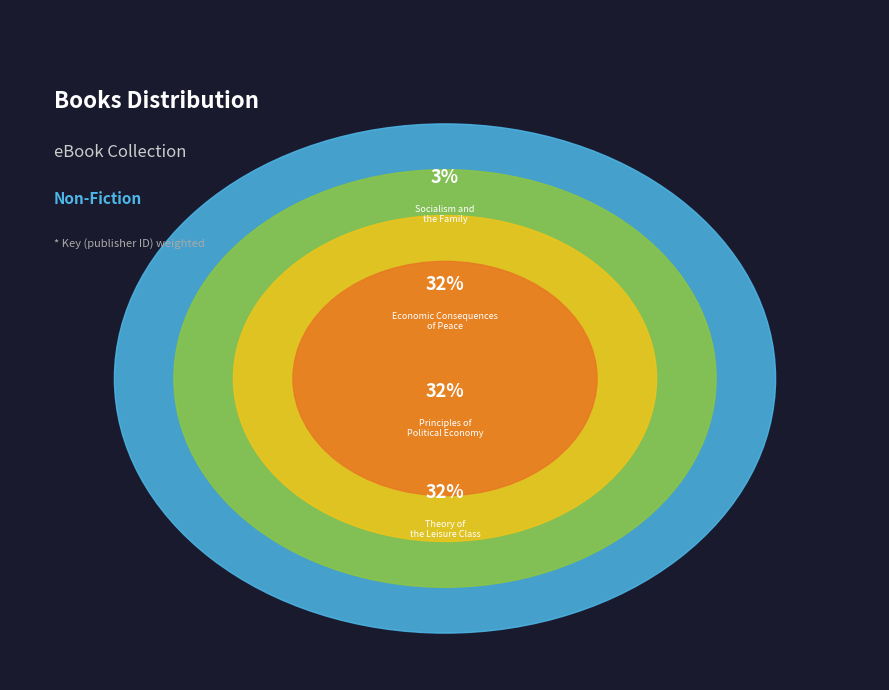

Which slice is the largest?

Principles of Political Economy